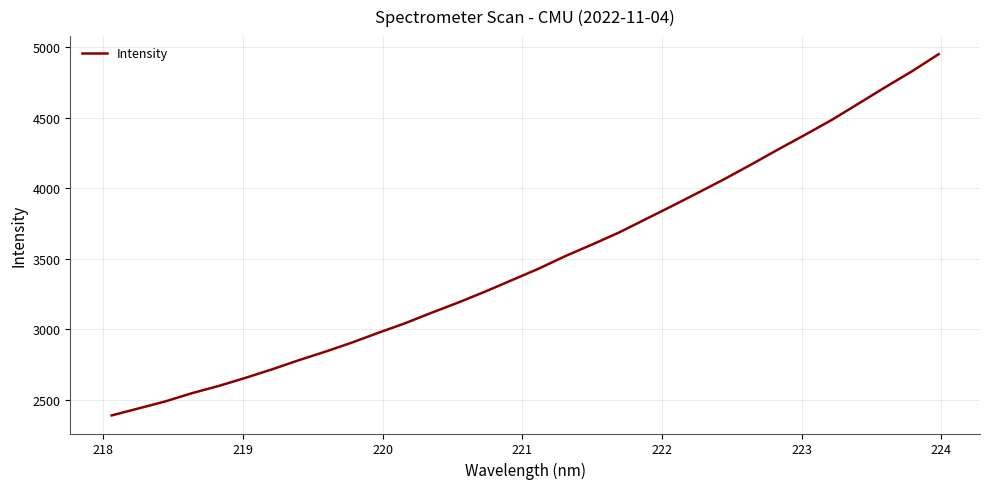

What is the maximum value shown in the chart?

4951.5